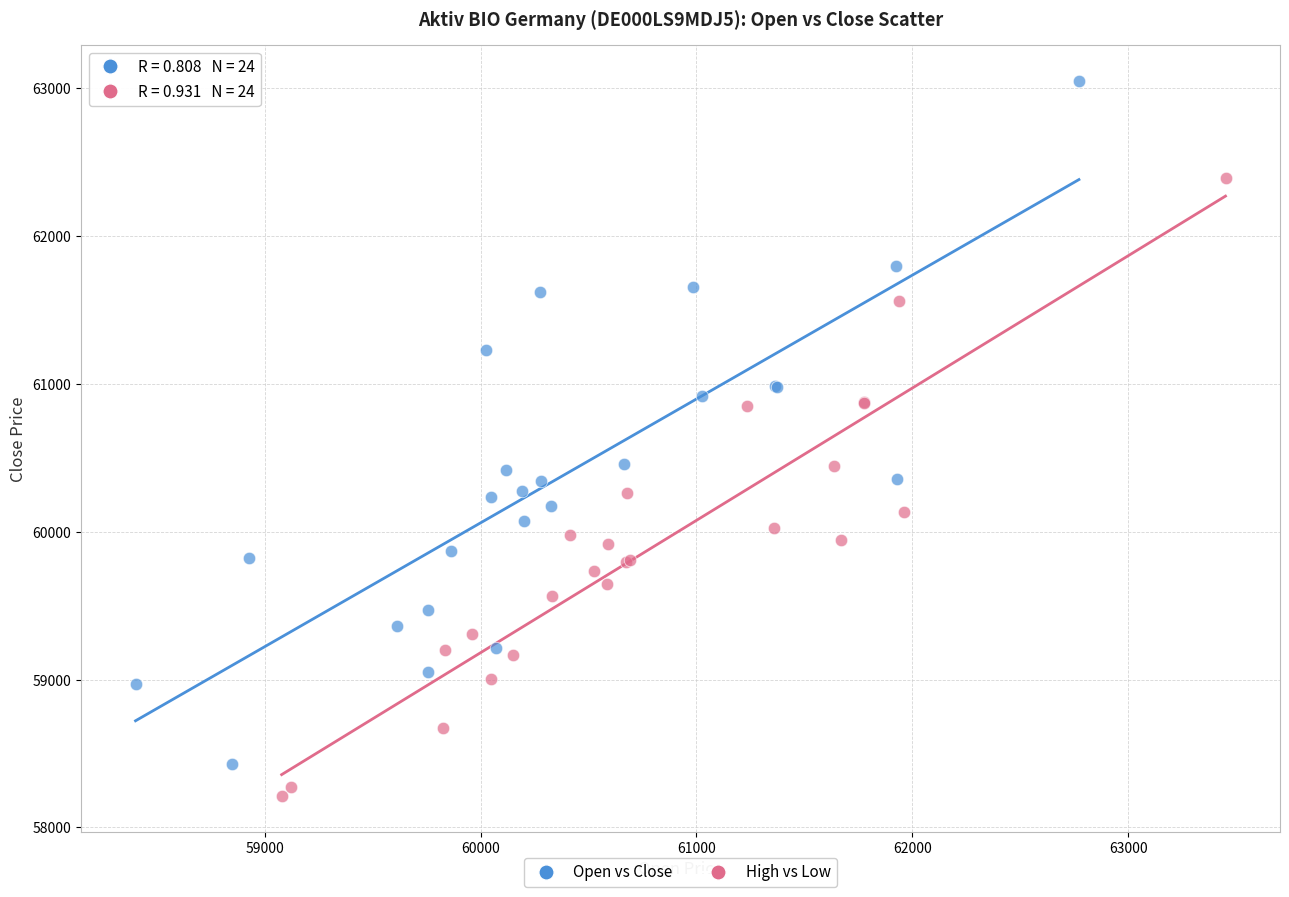

Which series has the widest spread of Y values?

Open vs Close